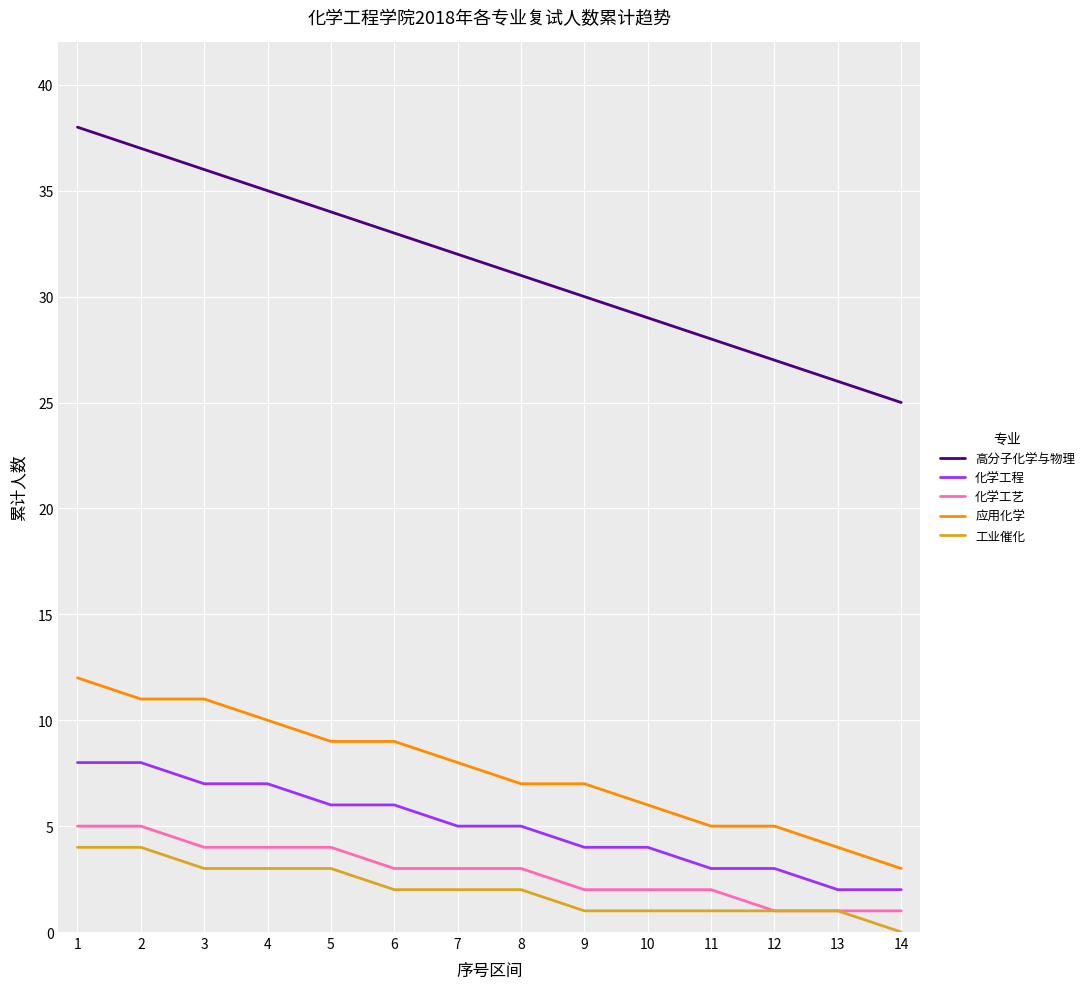

Which category has the highest value across all series?

1